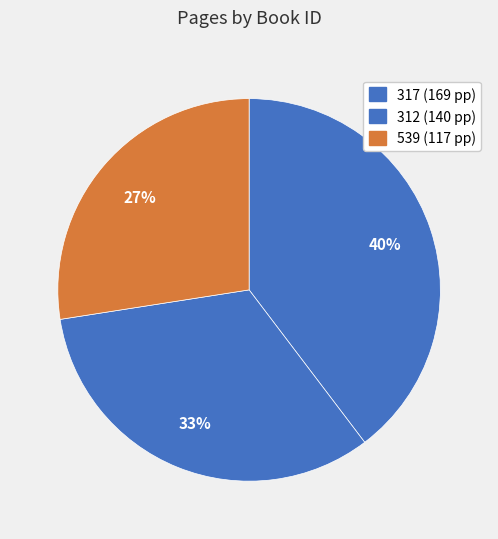

True or false: 539 accounts for 27% of the total.

True